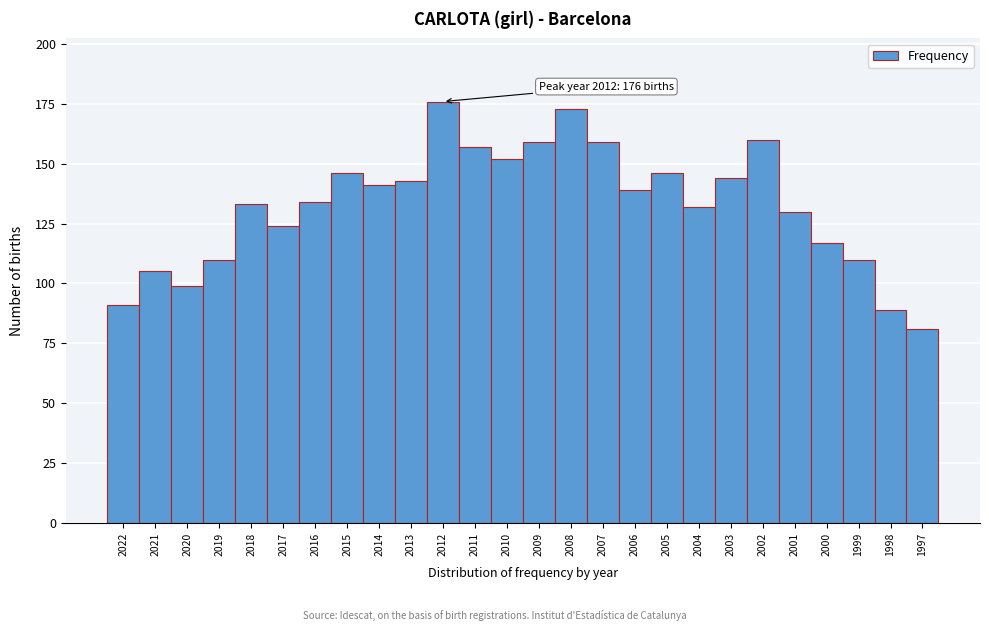

Reading right to left, list all the values displayed in this chart.

81	89	110	117	130	160	144	132	146	139	159	173	159	152	157	176	143	141	146	134	124	133	110	99	105	91